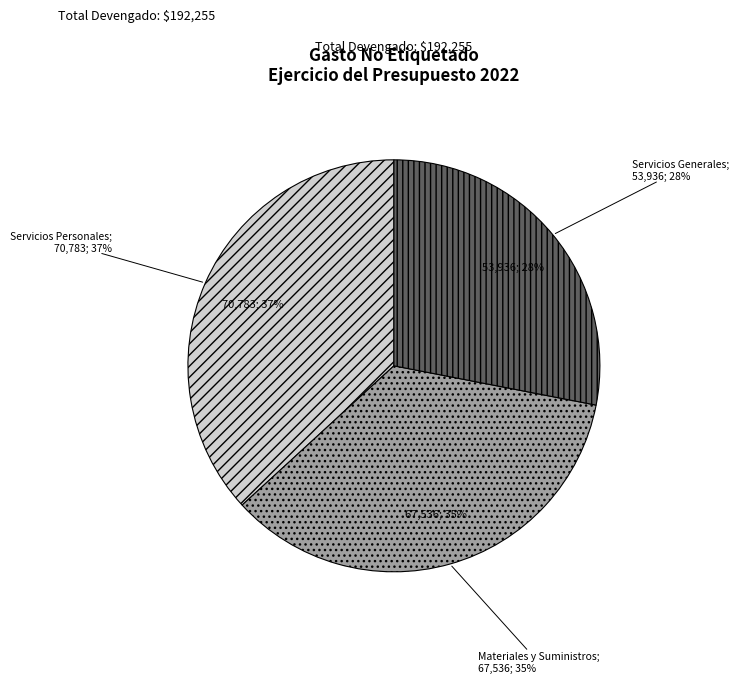

Does Servicios Generales account for over 50% of the chart?

No